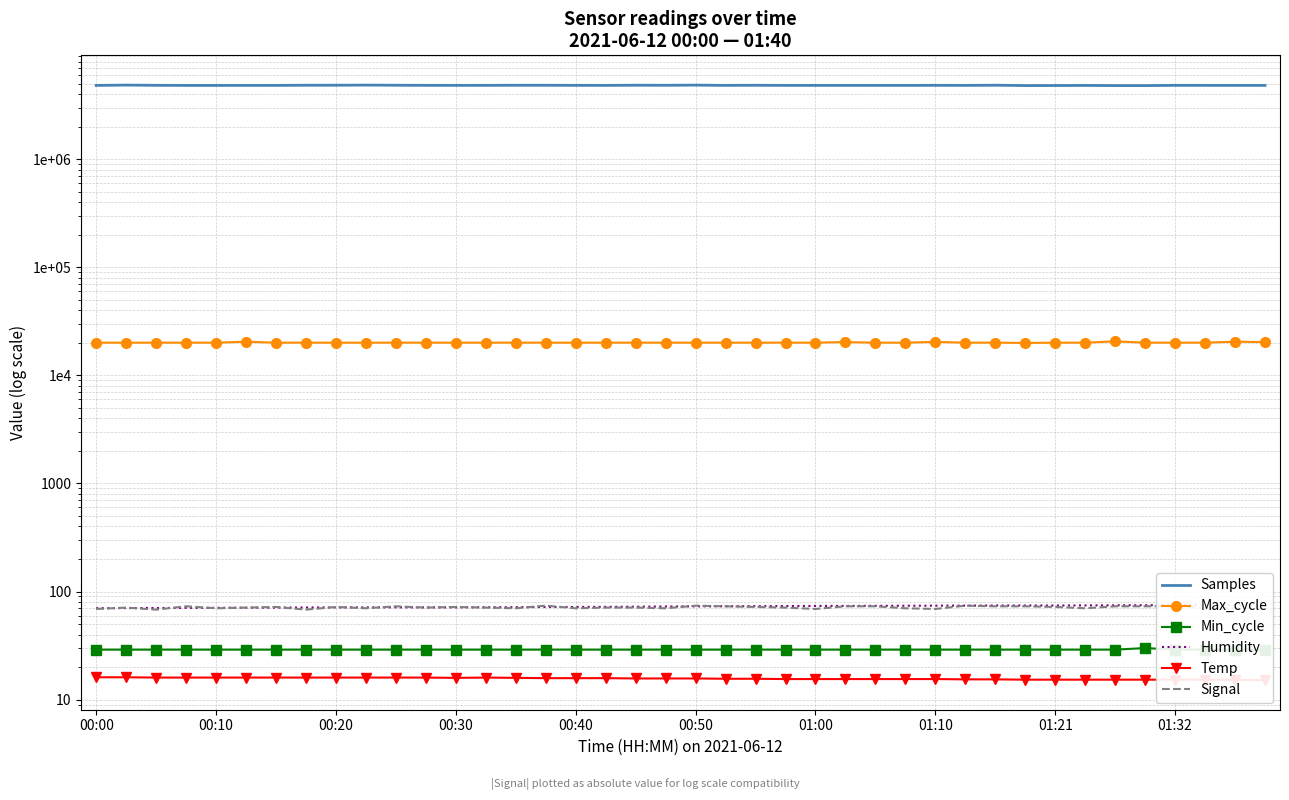

How many lines are shown in the chart?

6